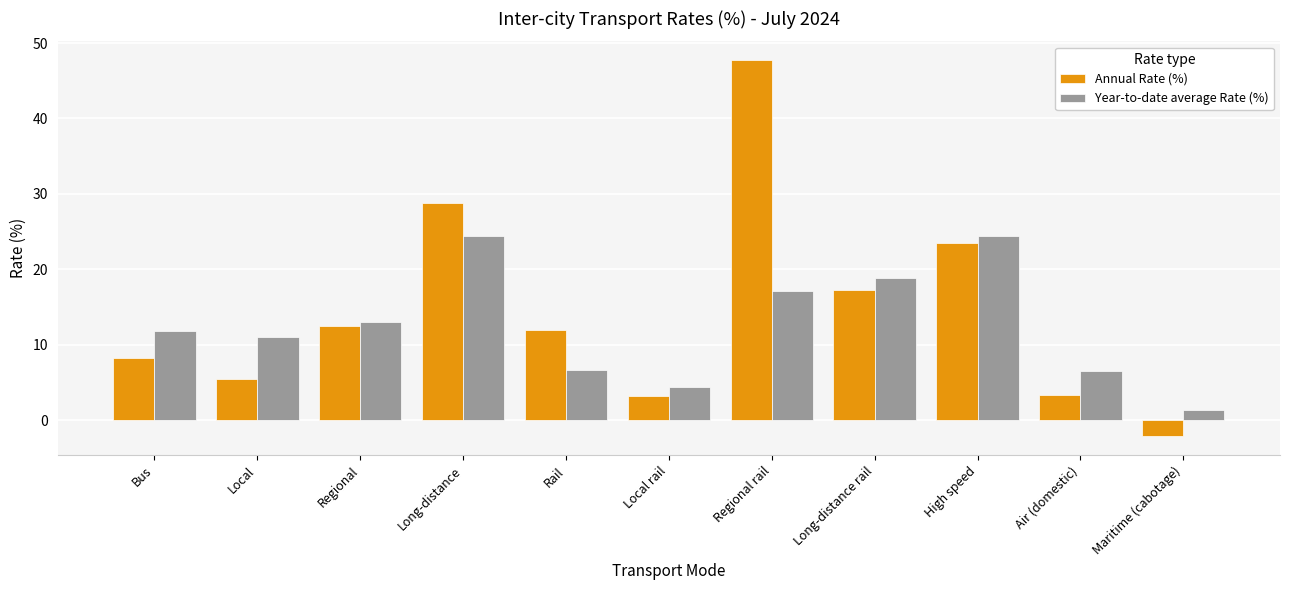

The Annual Rate (%) series shows 47.7 at Regional rail. True or false?

True